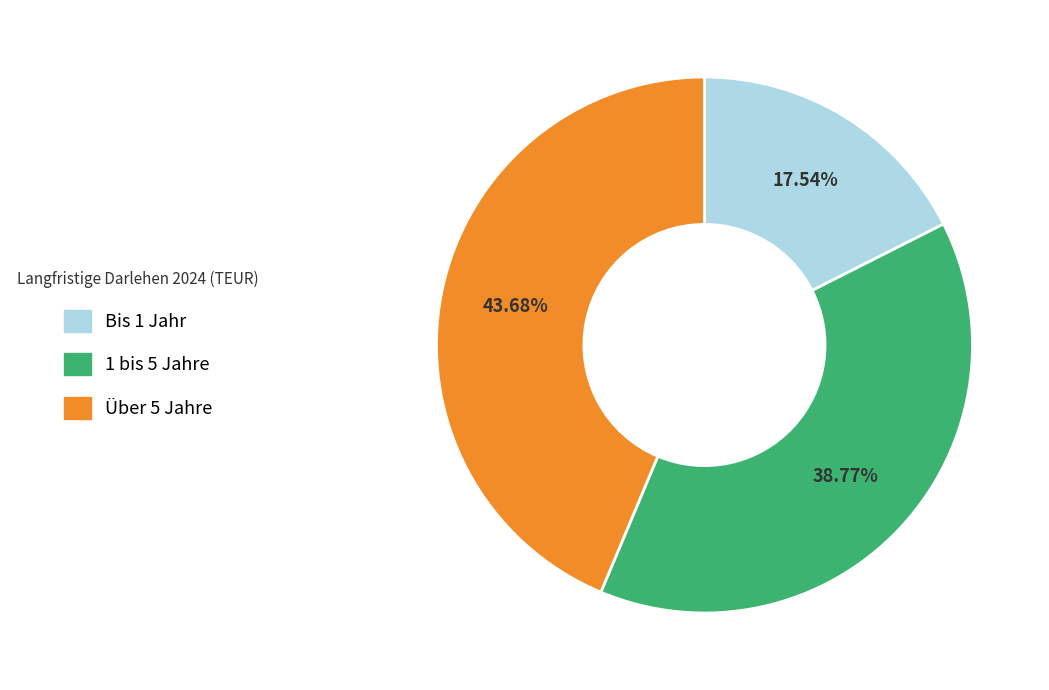

Is Bis 1 Jahr the majority of the pie?

No